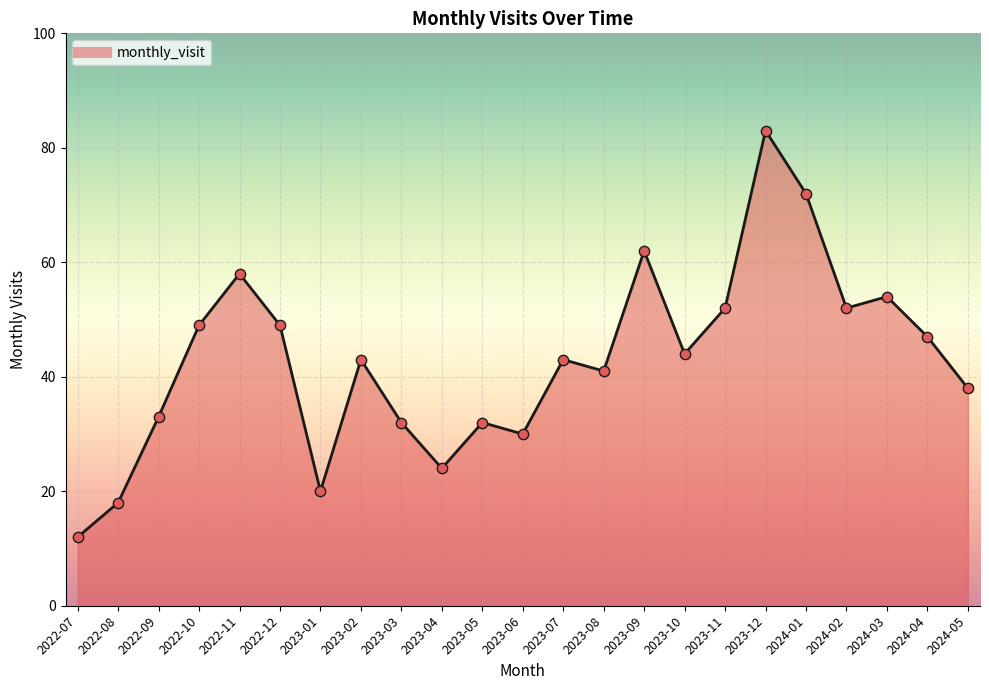

What is the change in value from 2022-11 to 2023-09?

+4